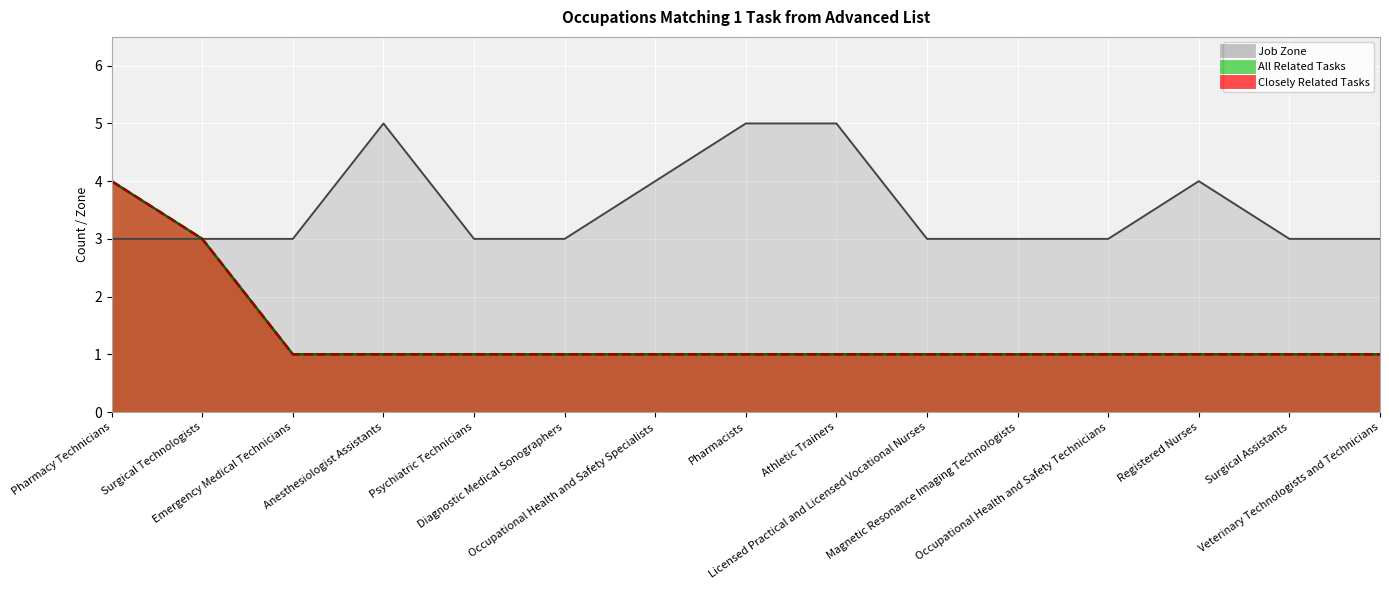

What is the average value of the Job Zone series?

4